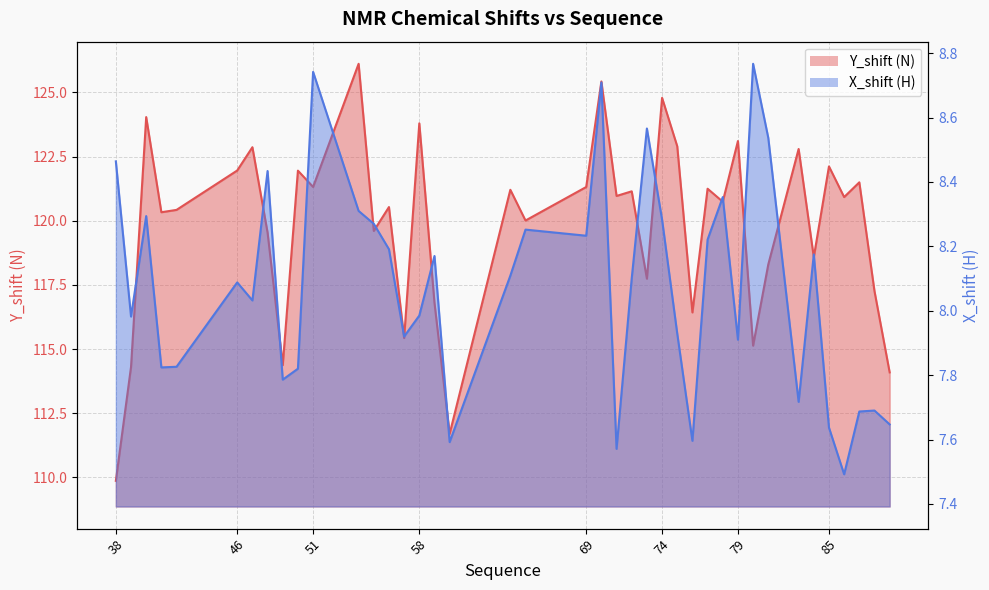

Reading left to right, list all the values displayed in this chart.

Y_shift (N): 38=109.9	39=114.3	40=124.0	41=120.3	42=120.4	46=122.0	47=122.9	48=119.5	49=114.4	50=122.0	51=121.3	54=126.1	55=119.6	56=120.5	57=115.4	58=123.8	59=116.8	60=111.7	64=121.2	65=120.0	69=121.3	70=125.4	71=121.0	72=121.1	73=117.7	74=124.8	75=122.9	76=116.4	77=121.2	78=120.7	79=123.1	80=115.1	81=118.3	83=122.8	84=118.6	85=122.1	86=120.9	87=121.5	88=117.3	89=114.1
X_shift (H): 38=8.5	39=8.0	40=8.3	41=7.8	42=7.8	46=8.1	47=8.0	48=8.4	49=7.8	50=7.8	51=8.7	54=8.3	55=8.3	56=8.2	57=7.9	58=8.0	59=8.2	60=7.6	64=8.1	65=8.3	69=8.2	70=8.7	71=7.6	72=8.1	73=8.6	74=8.3	75=7.9	76=7.6	77=8.2	78=8.4	79=7.9	80=8.8	81=8.5	83=7.7	84=8.2	85=7.6	86=7.5	87=7.7	88=7.7	89=7.6